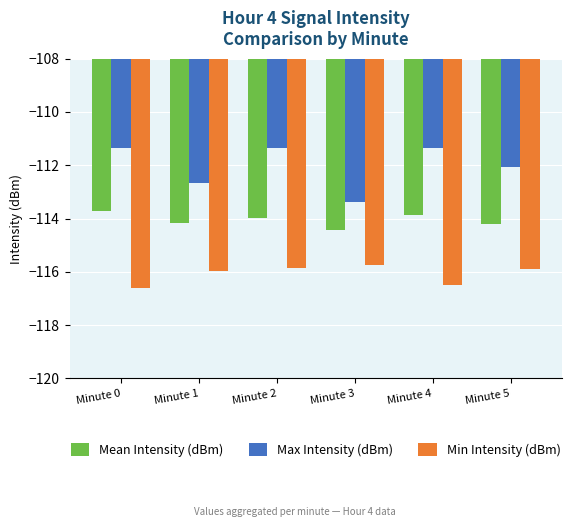

The Max Intensity (dBm) series shows -111.3 at Minute 2. True or false?

True